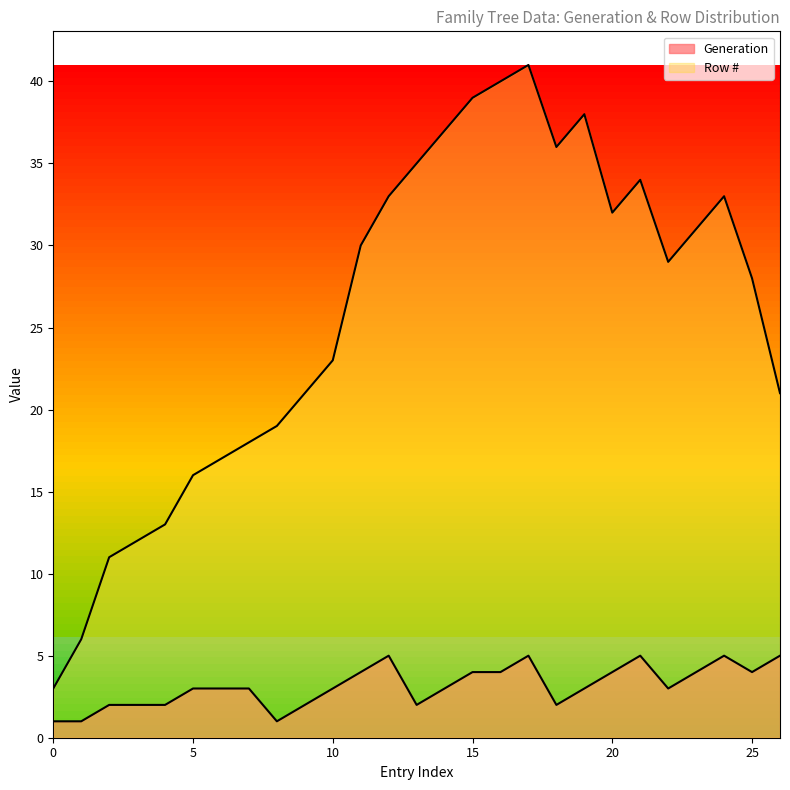

What is the sum of all Generation values?

85